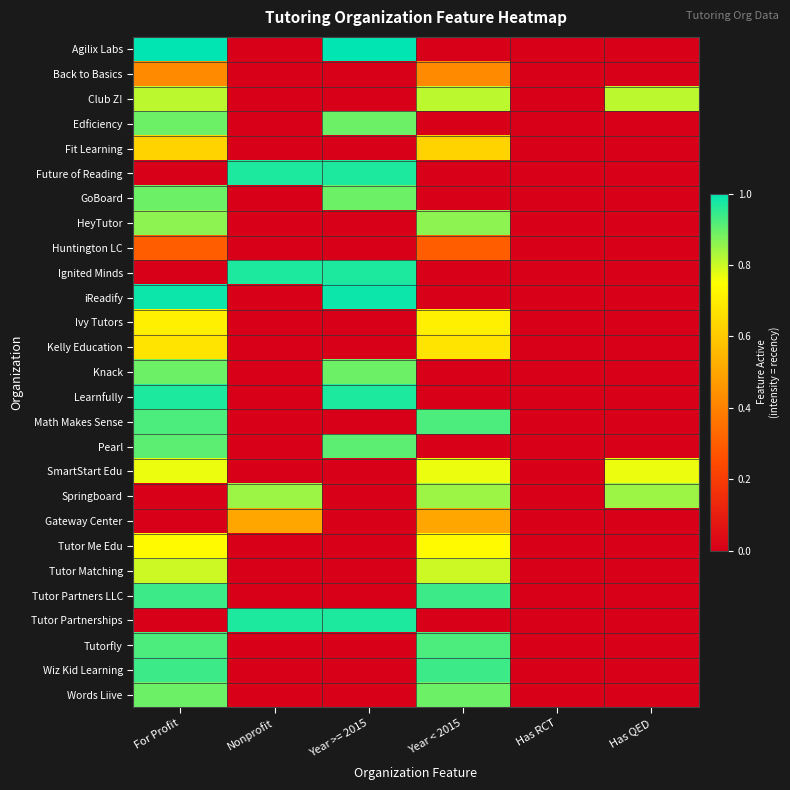

Rank the series at Nonprofit from lowest to highest value.

Agilix Labs, Back to Basics, Club Z!, Edficiency, Fit Learning, GoBoard, HeyTutor, Huntington LC, iReadify, Ivy Tutors, Kelly Education, Knack, Learnfully, Math Makes Sense, Pearl, SmartStart Edu, Tutor Me Edu, Tutor Matching, Tutor Partners LLC, Tutorfly, Wiz Kid Learning, Words Liive, Gateway Center, Springboard, Future of Reading, Ignited Minds, Tutor Partnerships